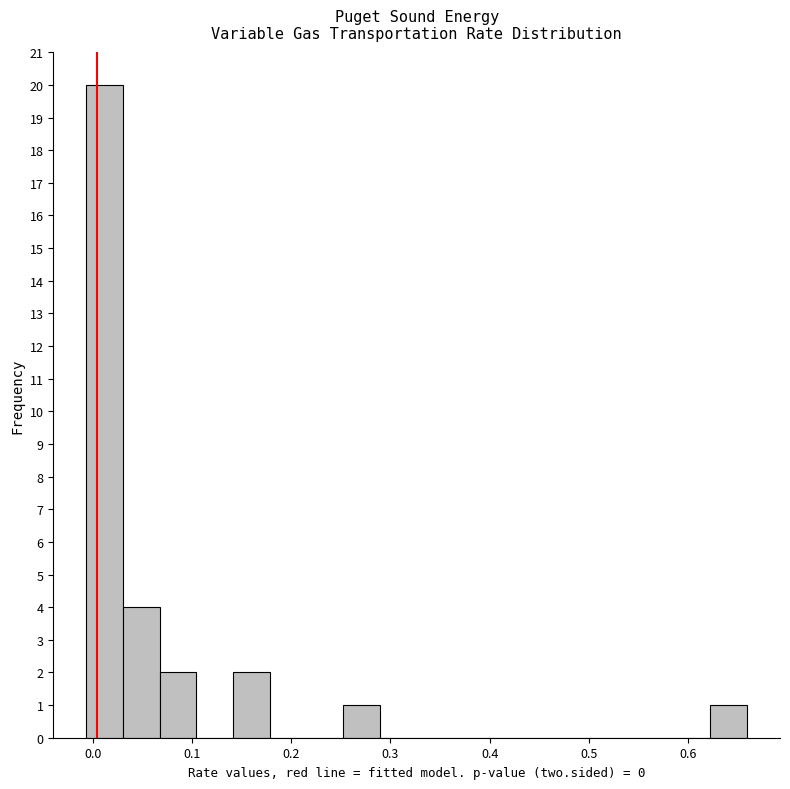

Read against the x-axis, roughly where is the centre of the tallest bar?

0.01